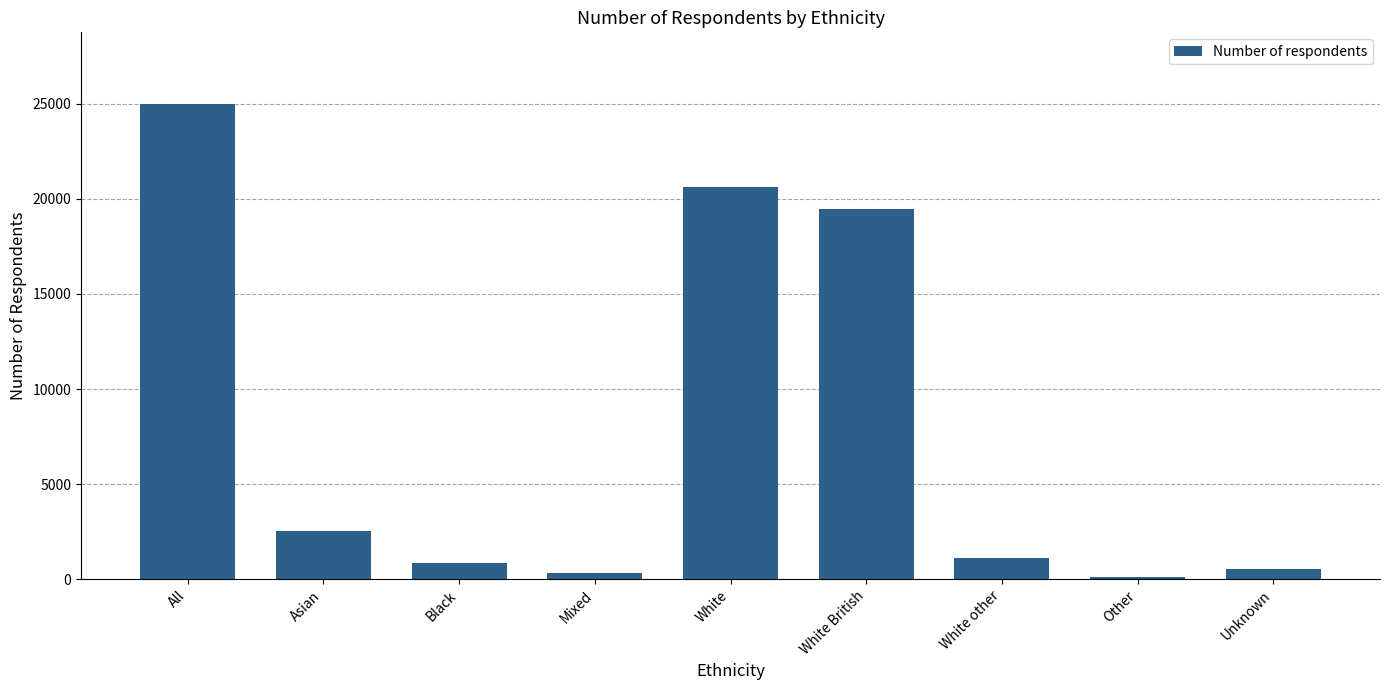

The chart shows a value of 3573 at Asian. True or false?

False